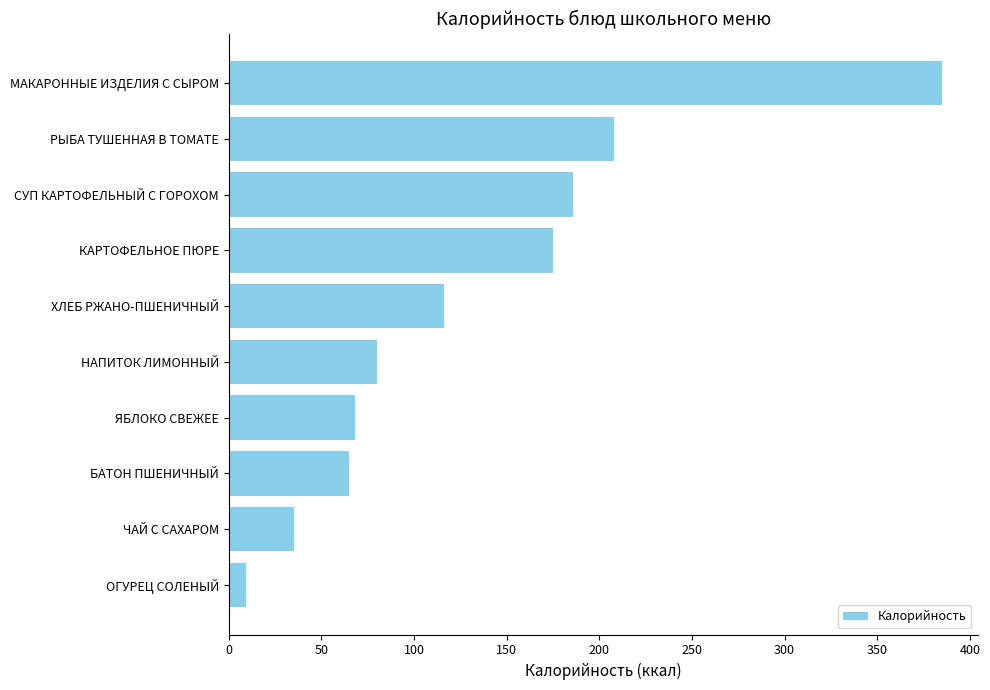

What is the change in value from БАТОН ПШЕНИЧНЫЙ to СУП КАРТОФЕЛЬНЫЙ С ГОРОХОМ?

+121